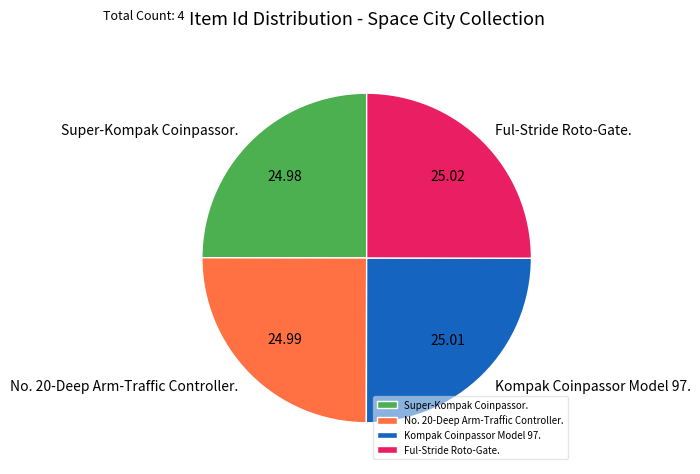

Is there any slice that represents more than half of the pie?

No